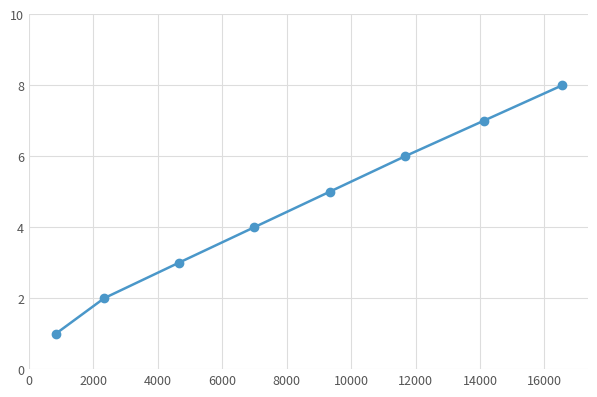

True or false: there are more than 1 points higher than both neighbors.

False